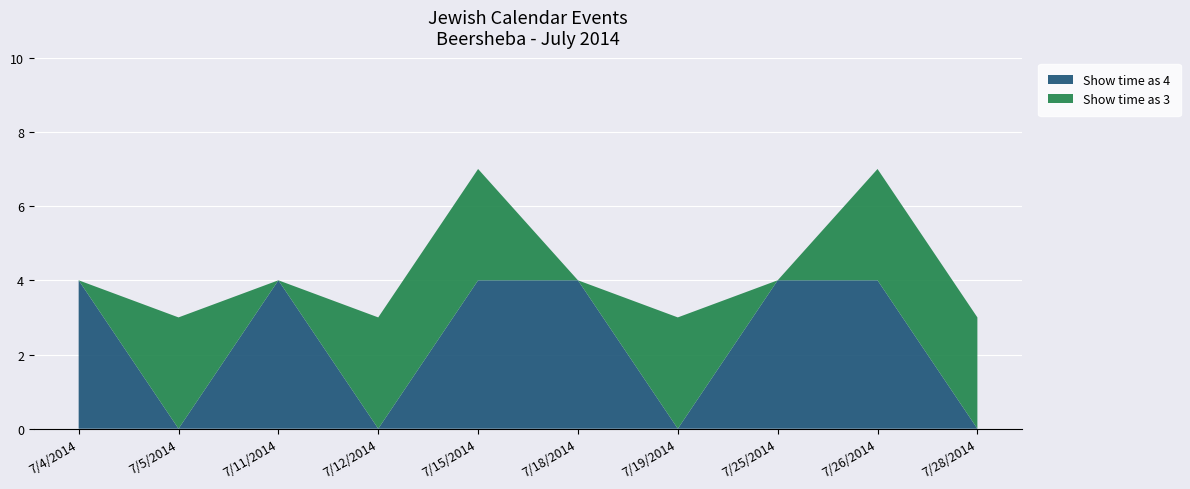

Reading left to right, transcribe the values for Show time as 4.

4	0	4	0	4	4	0	4	4	0